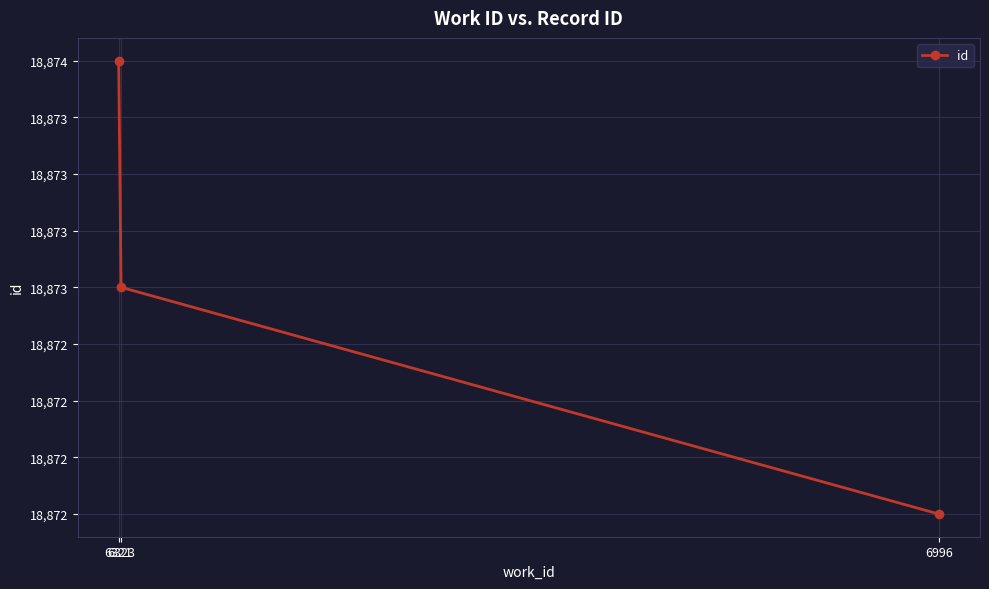

How many series are shown in this chart?

1